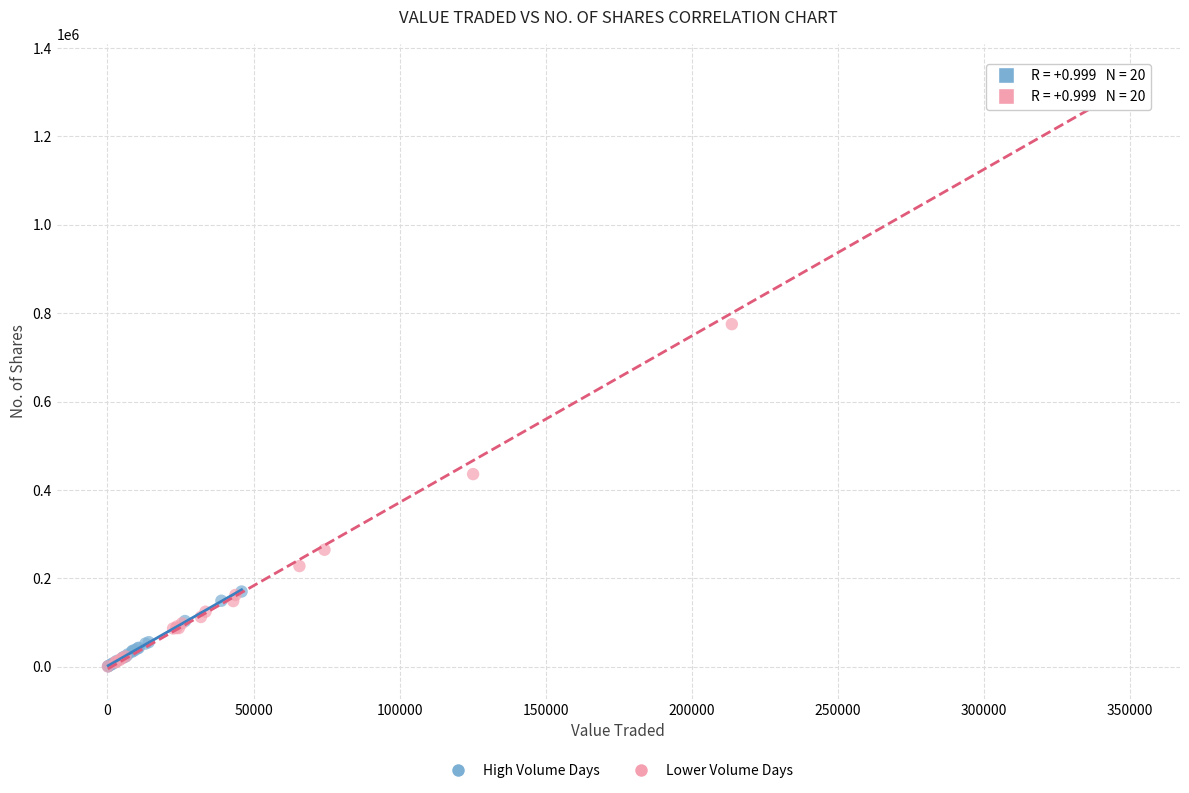

Which series has the widest spread of Y values?

Lower Volume Days